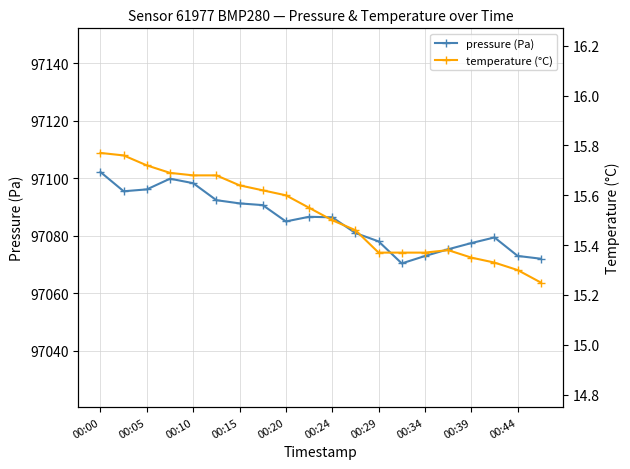

Reading left to right, list all the values displayed in this chart.

pressure (Pa): 97102.1	97095.4	97096.1	97099.8	97098.2	97092.3	97091.2	97090.6	97084.9	97086.5	97086.3	97080.9	97078.0	97070.3	97072.9	97075.2	97077.4	97079.3	97072.9	97071.9
temperature (°C): 15.8	15.8	15.7	15.7	15.7	15.7	15.6	15.6	15.6	15.6	15.5	15.5	15.4	15.4	15.4	15.4	15.3	15.3	15.3	15.2